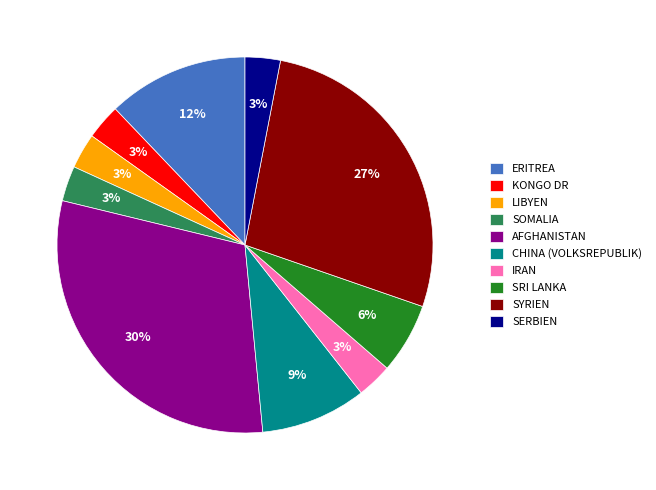

Is it true that SYRIEN is 34% of the pie?

False